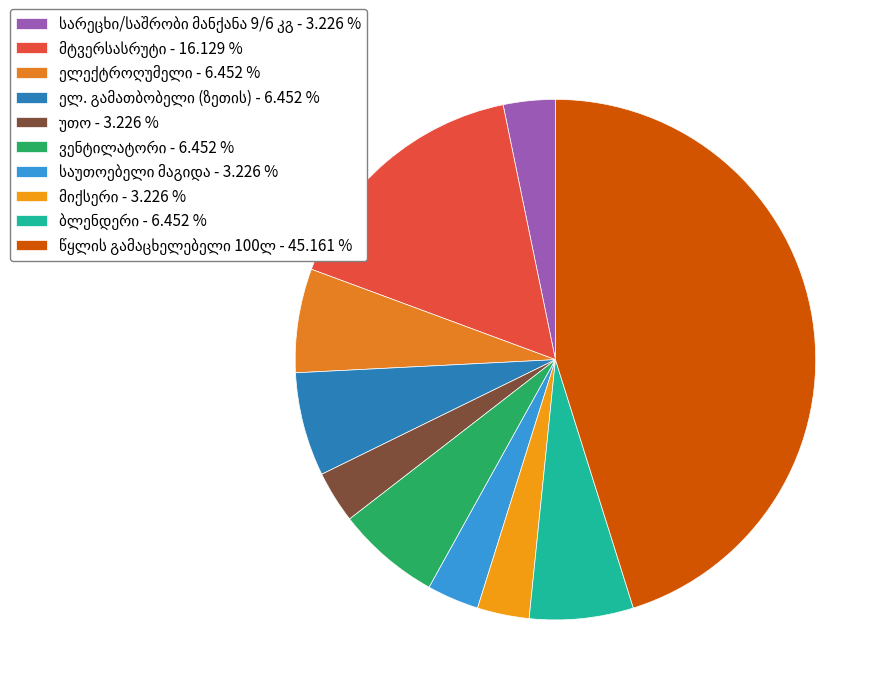

What is the largest slice in the pie chart?

წყლის გამაცხელებელი 100ლ